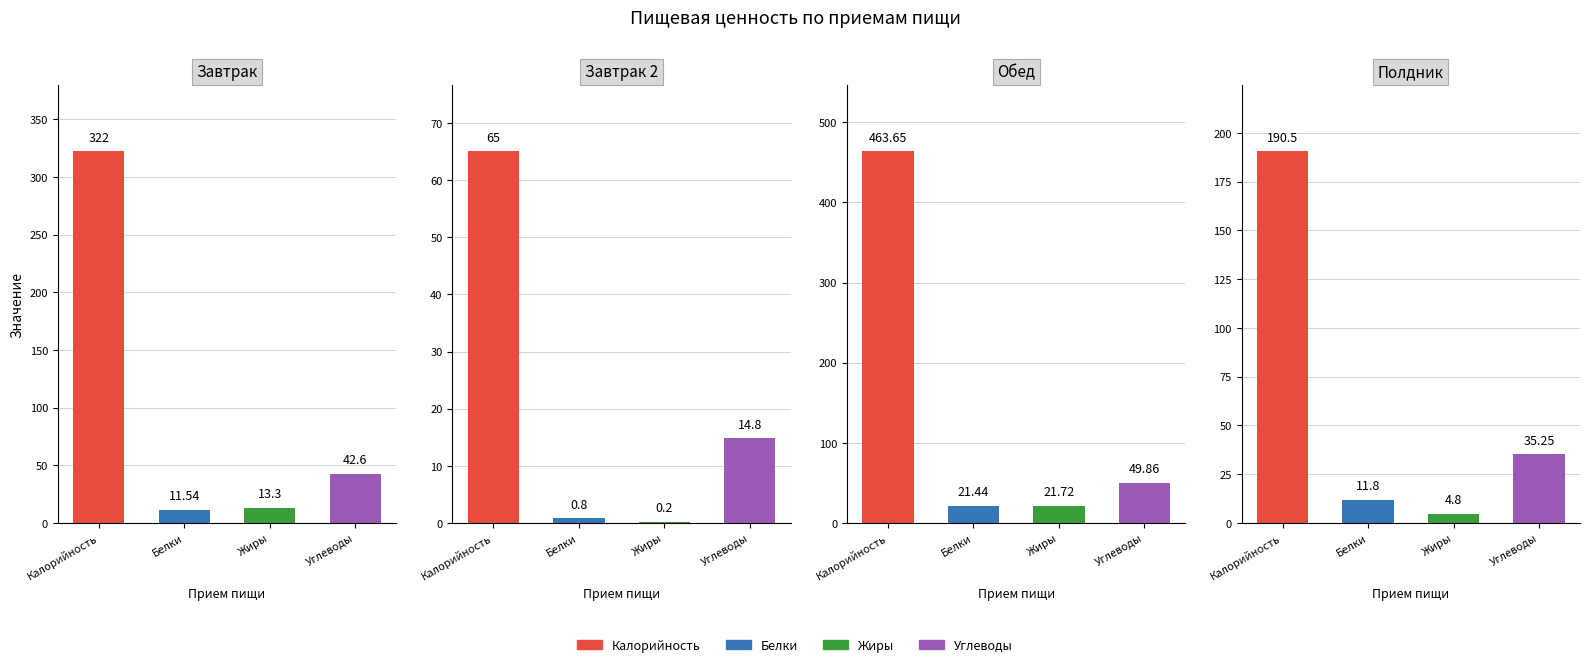

Reading right to left, extract all data points from this chart.

Калорийность: Полдник=190.5	Обед=463.6	Завтрак 2=65.0	Завтрак=322.0
Белки: Полдник=11.8	Обед=21.4	Завтрак 2=0.8	Завтрак=11.5
Жиры: Полдник=4.8	Обед=21.7	Завтрак 2=0.2	Завтрак=13.3
Углеводы: Полдник=35.2	Обед=49.9	Завтрак 2=14.8	Завтрак=42.6